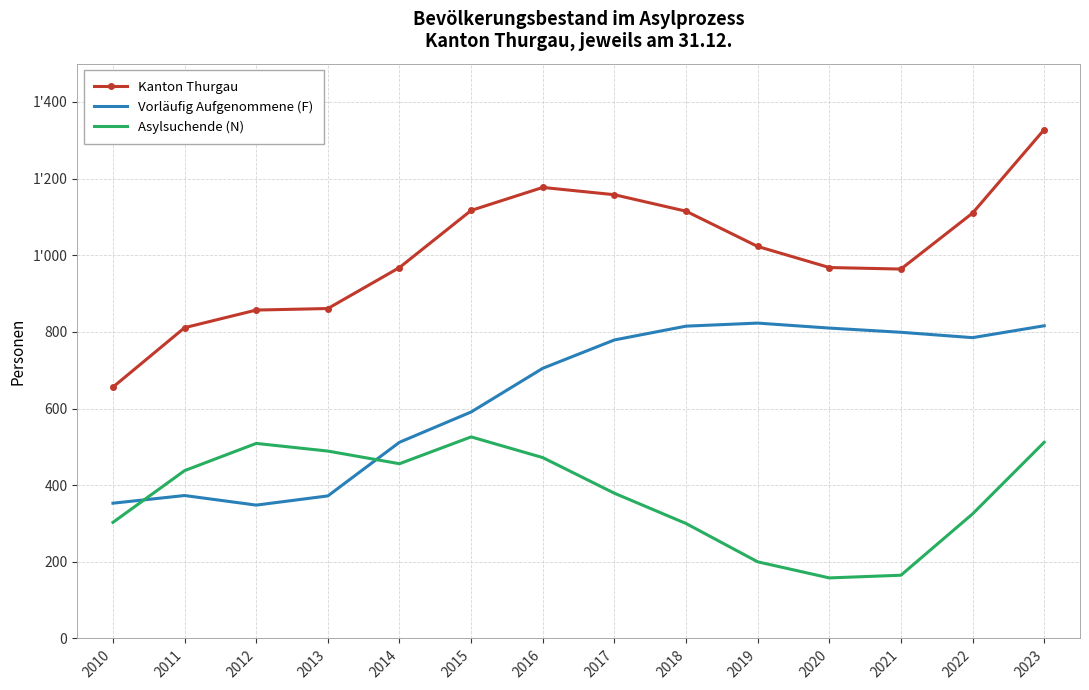

What are all the series names shown in the legend?

Kanton Thurgau, Vorläufig Aufgenommene (F), Asylsuchende (N)